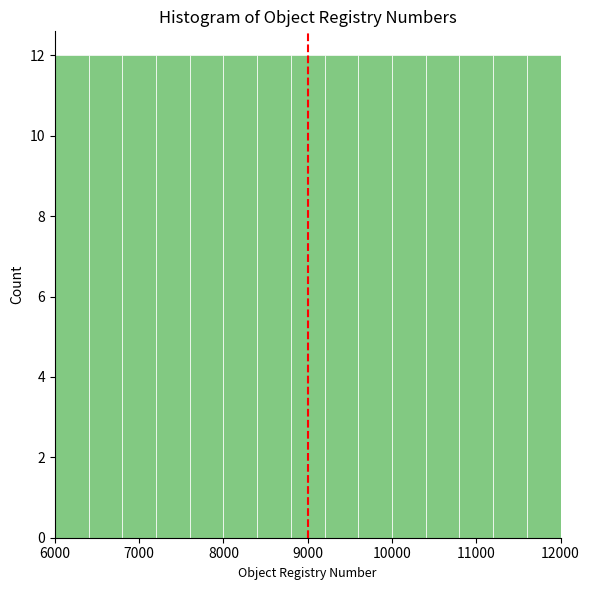

Reading left to right, transcribe this chart: for each bar, give the range it covers on the x-axis and its height. The values are not printed on the chart, so give them approximately, as read against the axis.

6000 to 6400: 12
6400 to 6800: 12
6800 to 7200: 12
7200 to 7600: 12
7600 to 8000: 12
8000 to 8400: 12
8400 to 8800: 12
8800 to 9200: 12
9200 to 9600: 12
9600 to 10000: 12
10000 to 10400: 12
10400 to 10800: 12
10800 to 11200: 12
11200 to 11600: 12
11600 to 12000: 12